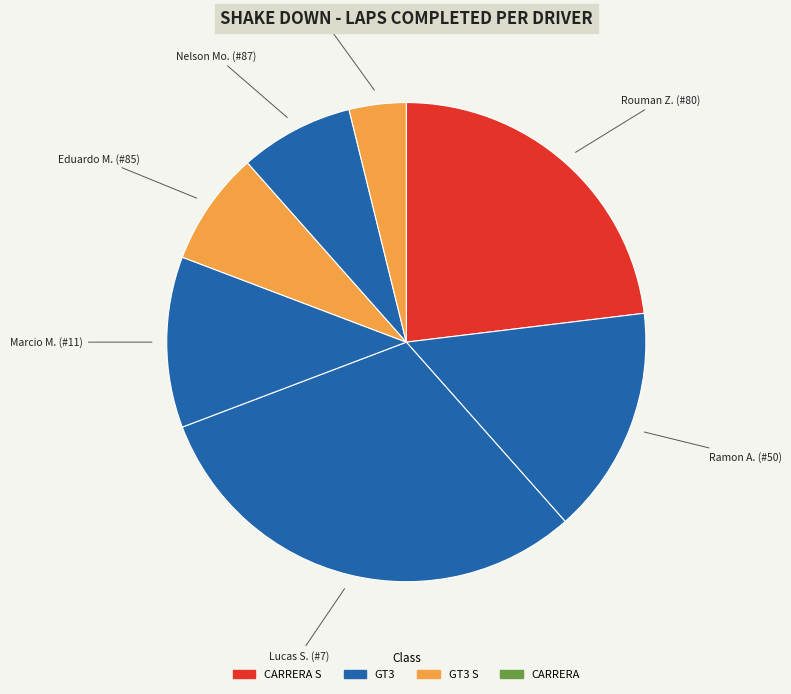

Count the number of slices in the pie.

7